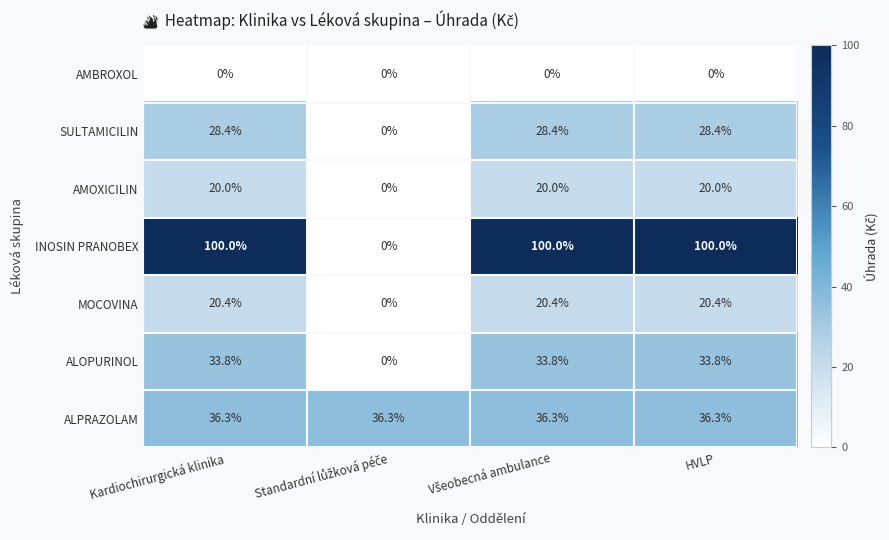

Reading left to right, what are all the values shown in this chart?

AMBROXOL: 0.0	0.0	0.0	0.0
SULTAMICILIN: 28.4	0.0	28.4	28.4
AMOXICILIN: 20.0	0.0	20.0	20.0
INOSIN PRANOBEX: 100.0	0.0	100.0	100.0
MOCOVINA: 20.4	0.0	20.4	20.4
ALOPURINOL: 33.8	0.0	33.8	33.8
ALPRAZOLAM: 36.3	36.3	36.3	36.3